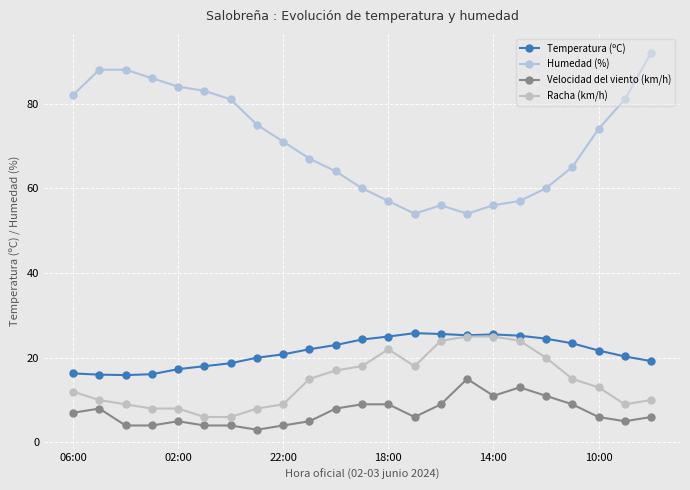

True or false: Velocidad del viento (km/h) and Racha (km/h) intersect in this chart.

False